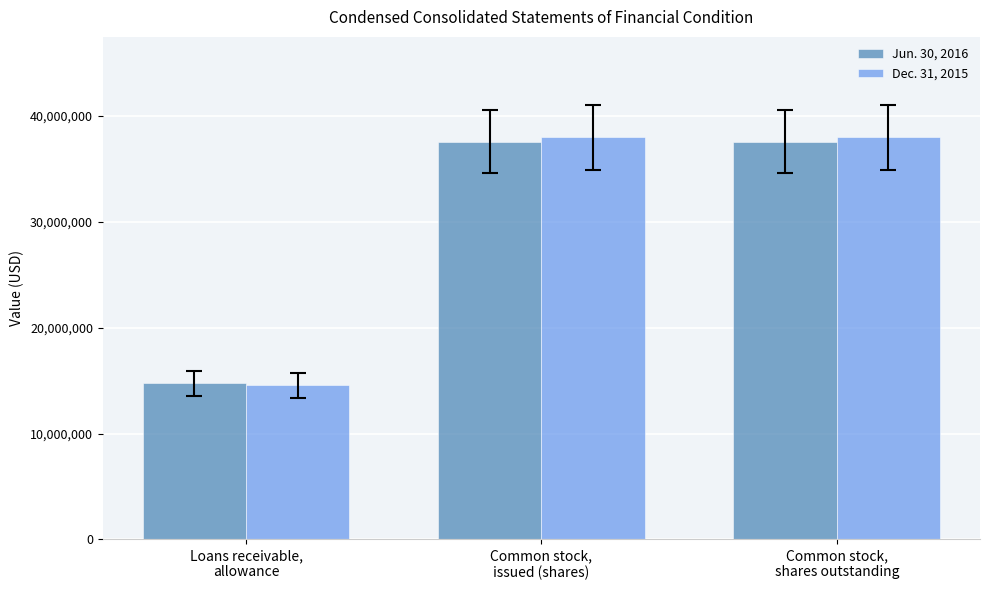

What is the difference between the second highest and minimum values in the Dec. 31, 2015 series?

23437722